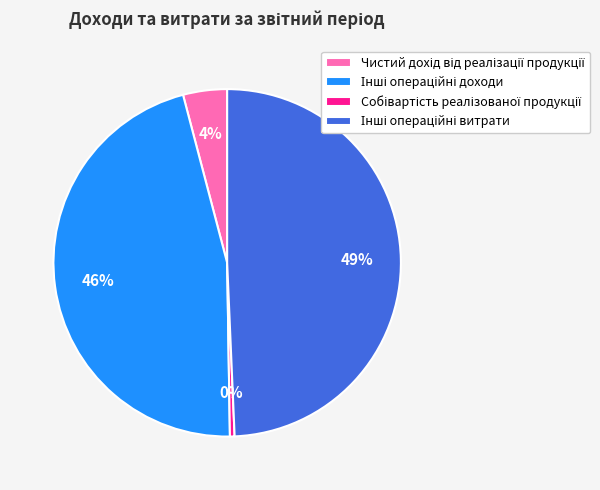

To the nearest percent, what is the difference between the largest and smallest slice percentages?

49%